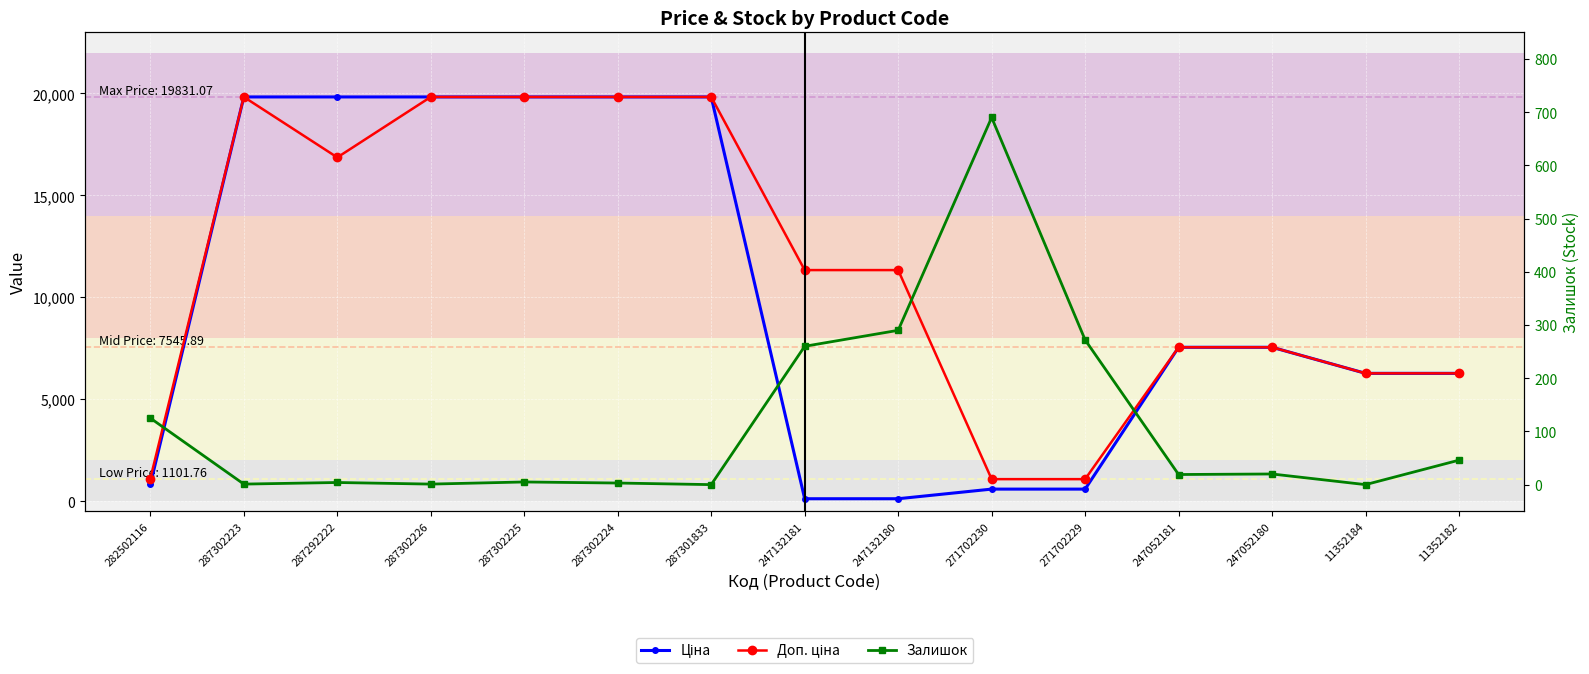

True or false: Доп. ціна and Ціна cross at least once.

False